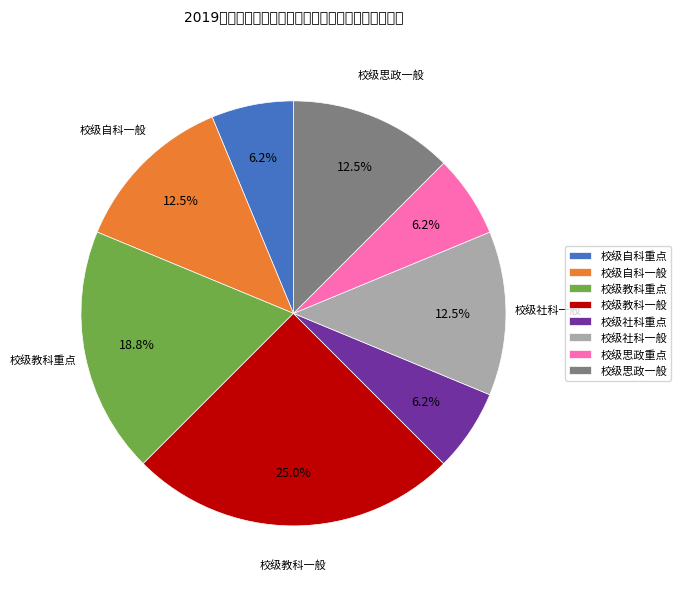

The 校级自科一般 slice represents 19% of the pie. True or false?

False